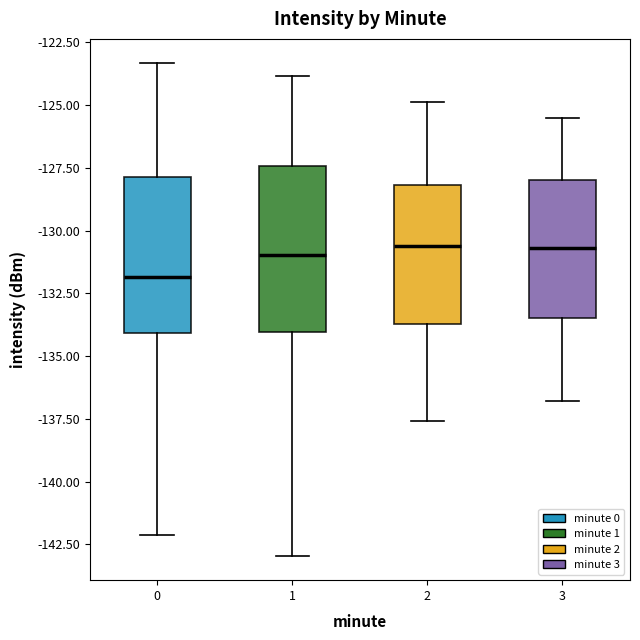

Which box has the lowest median line?

0